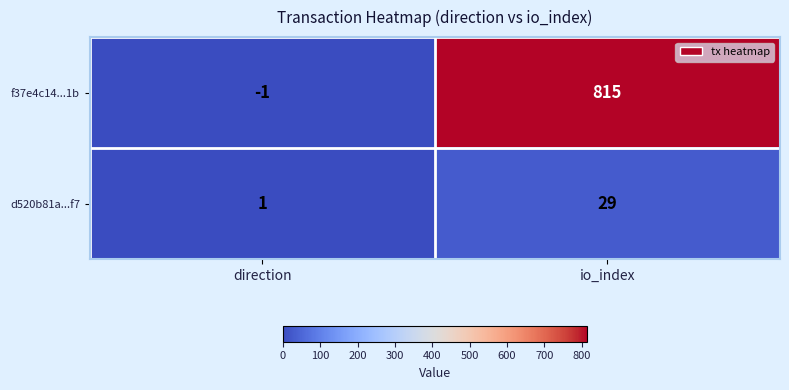

At which label is d520b81a...f7 closest to 15?

direction